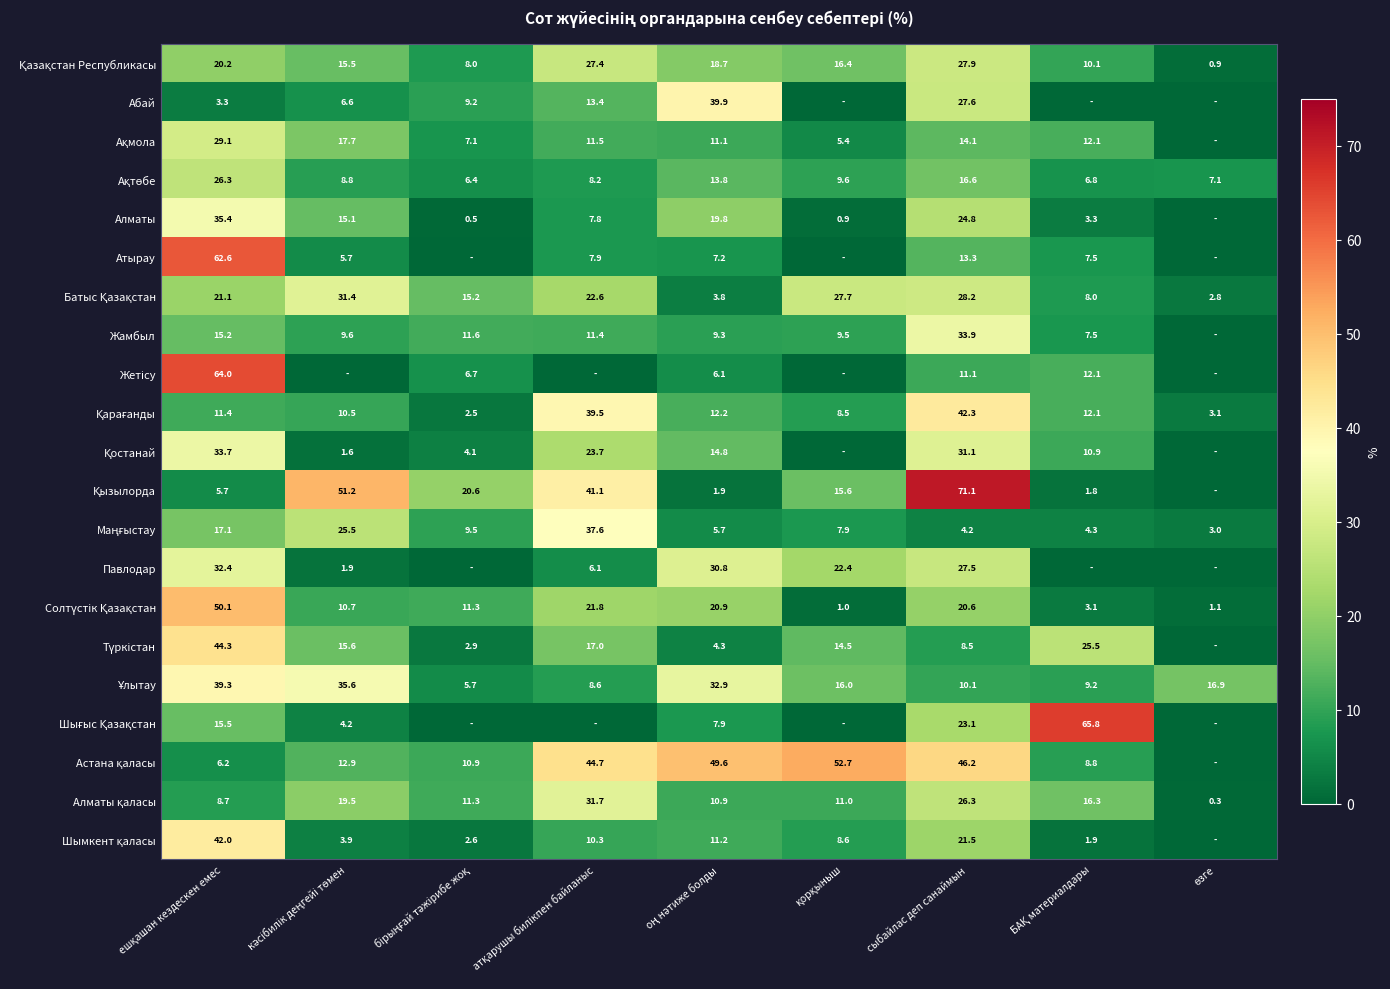

Is it true that Алматы equals 24.8 at сыбайлас деп санаймын?

True